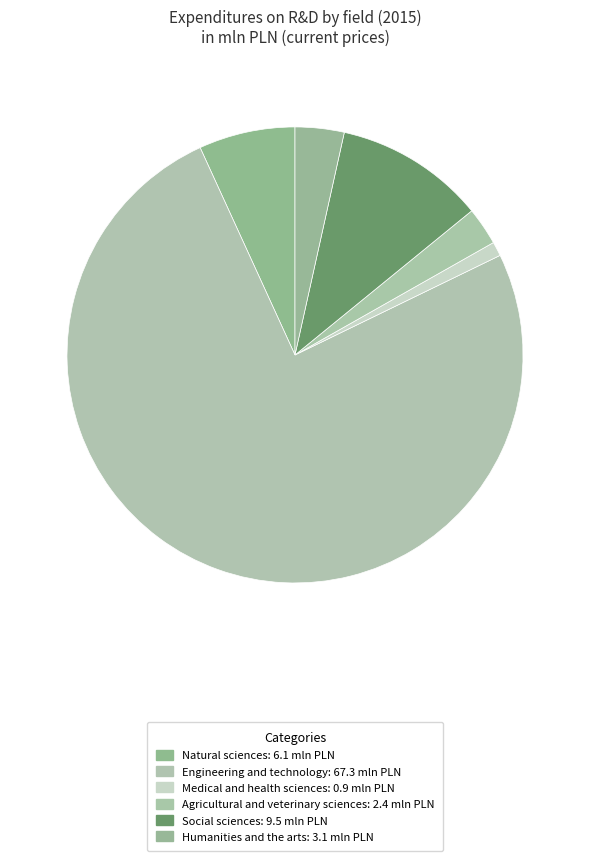

To the nearest percent, what is the average slice percentage?

17%